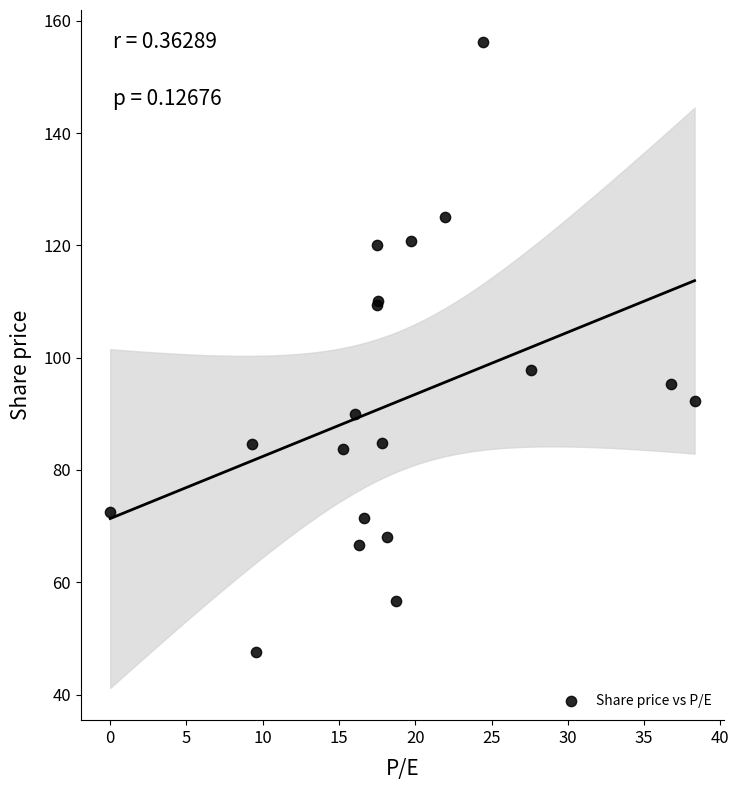

What Y value in the scatter plot is closest to 101?

97.9